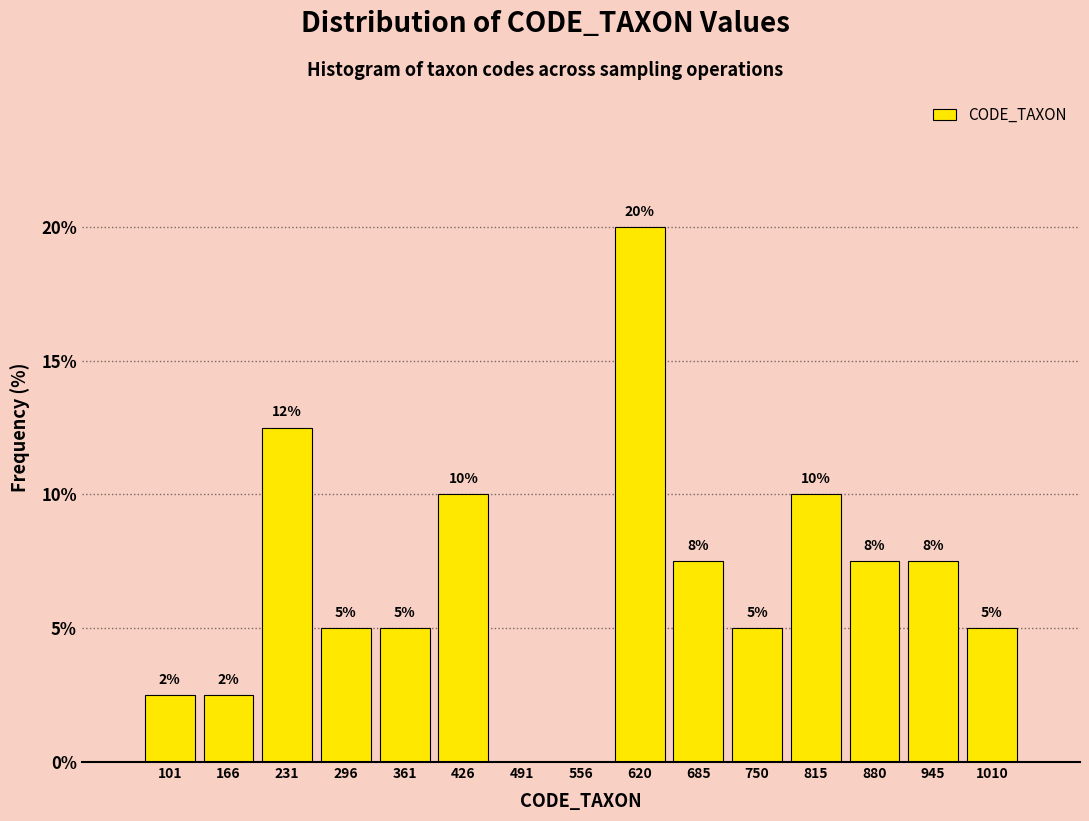

Which range on the x-axis has the tallest bar?

590 to 650